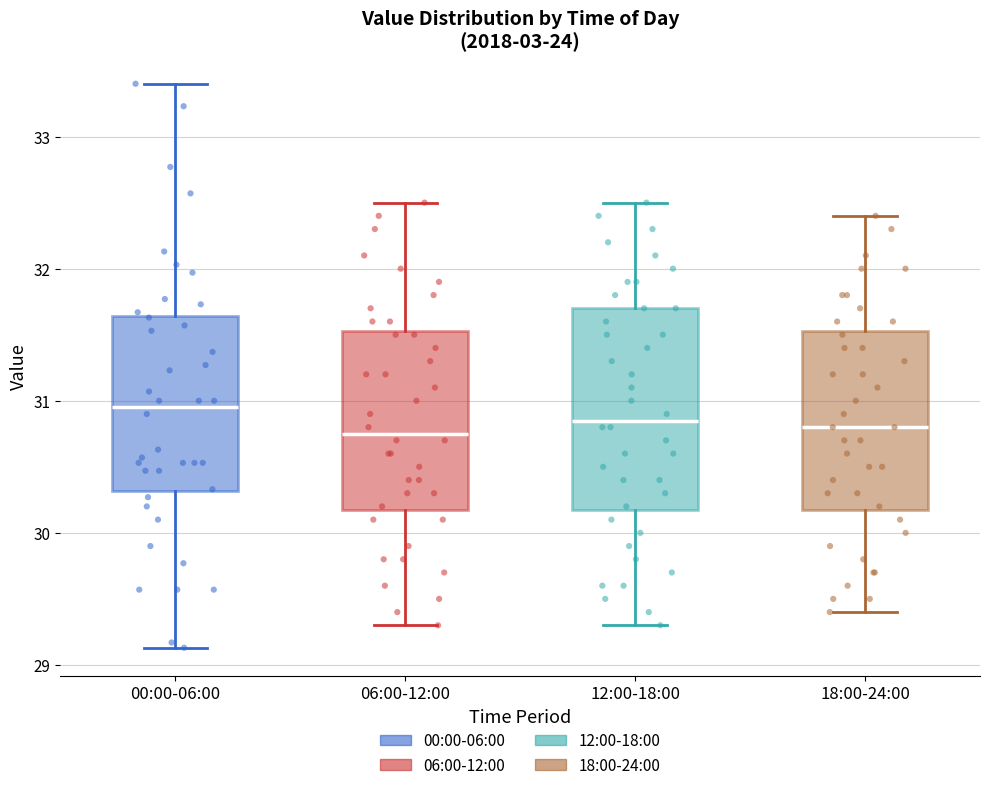

Reading left to right, transcribe this box plot: for each box, give where its median line is, the range the box spans, and where its two whiskers end, as read against the y-axis. The values are not printed on the chart, so give them approximately, as read against the axis.

00:00-06:00: median 31.0, box 30.3 to 31.6, whiskers 29.1 to 33.4
06:00-12:00: median 30.8, box 30.2 to 31.5, whiskers 29.3 to 32.5
12:00-18:00: median 30.9, box 30.2 to 31.7, whiskers 29.3 to 32.5
18:00-24:00: median 30.8, box 30.2 to 31.5, whiskers 29.4 to 32.4